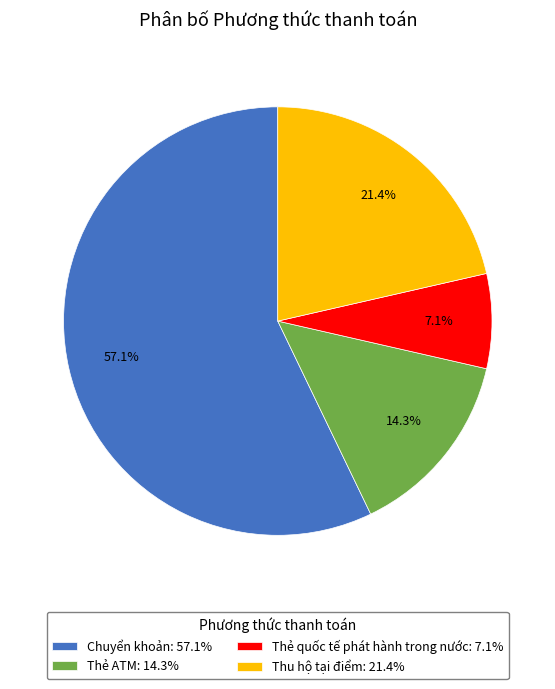

How many slices are in this pie chart?

4